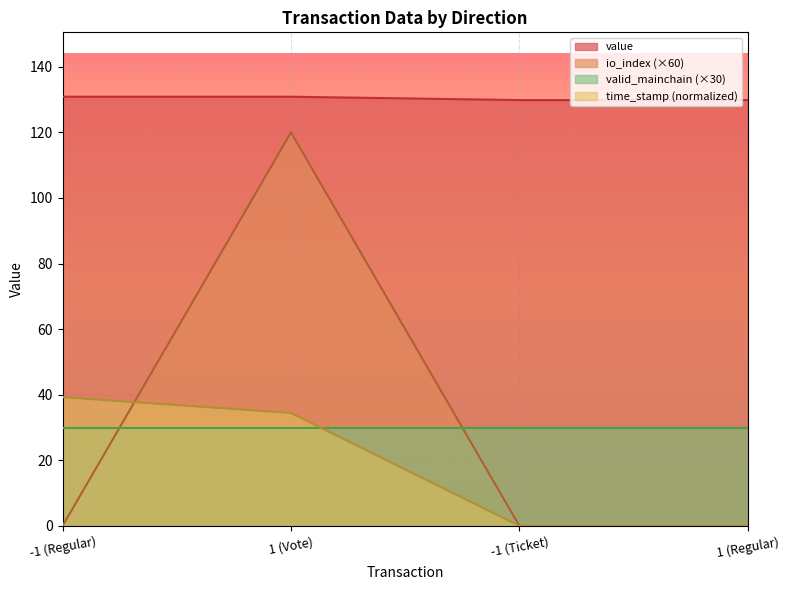

At how many categories does at least one series exceed 109?

4